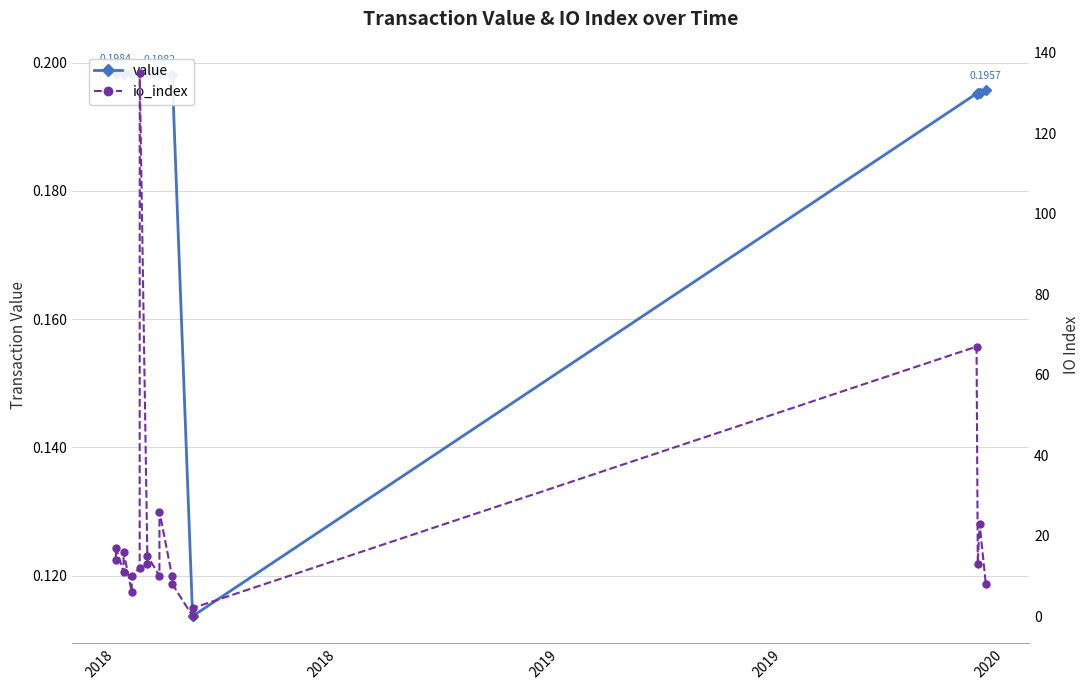

True or false: value has more than 1 points higher than both neighbors.

False